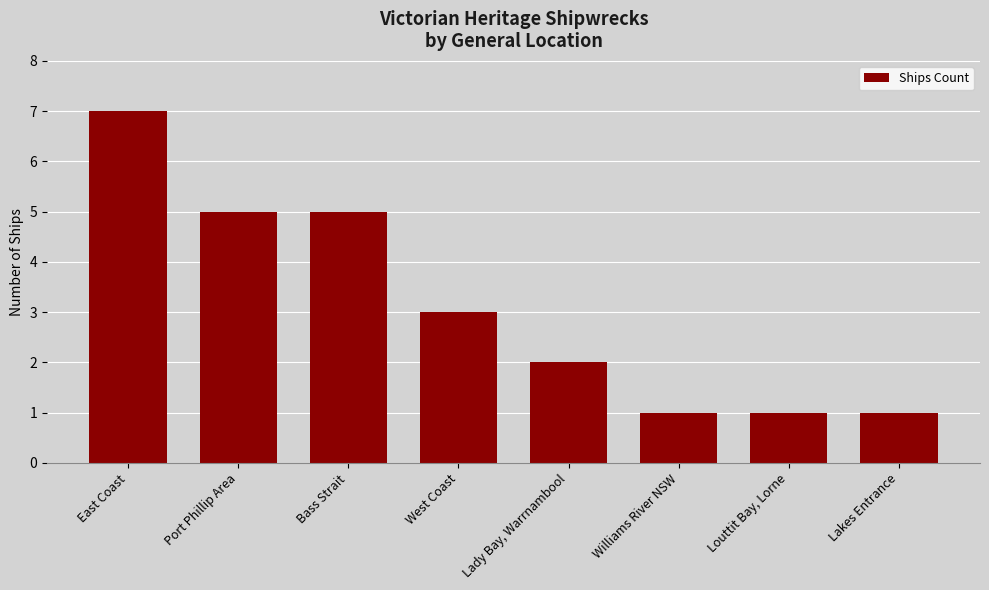

What value does the data have at Port Phillip Area?

5